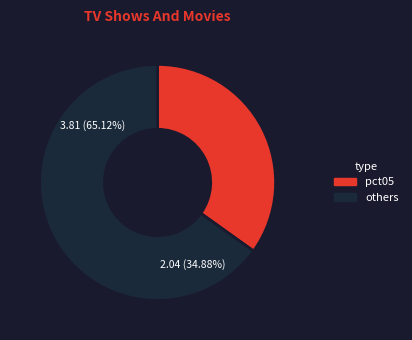

The pct75 slice represents 1% of the pie. True or false?

False